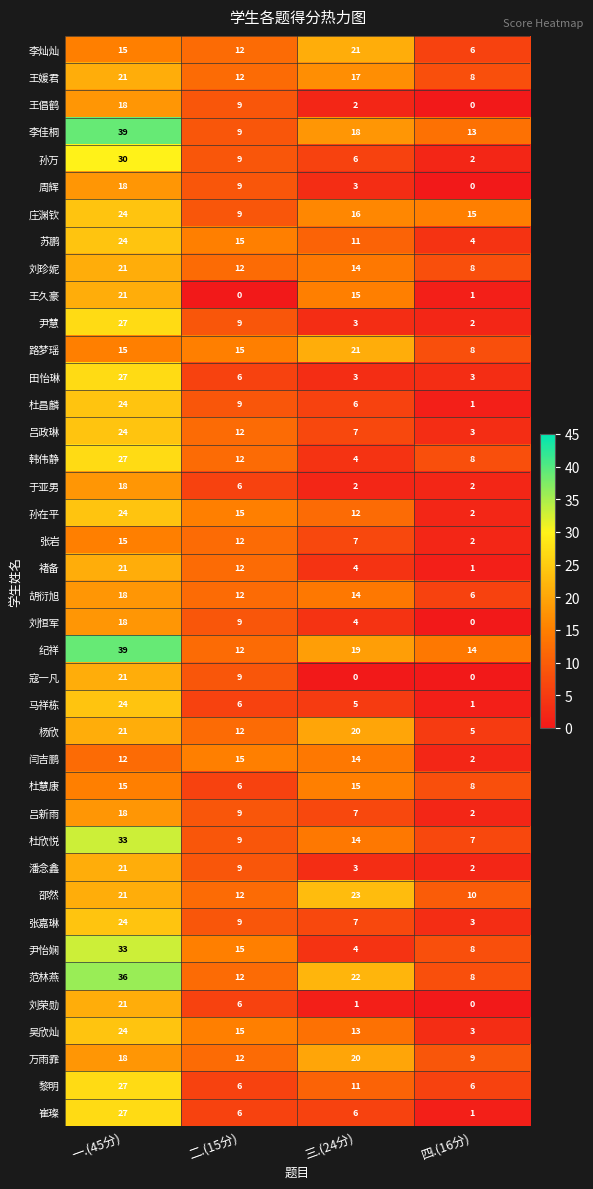

What is the difference between the highest and lowest values at 二.(15分)?

15